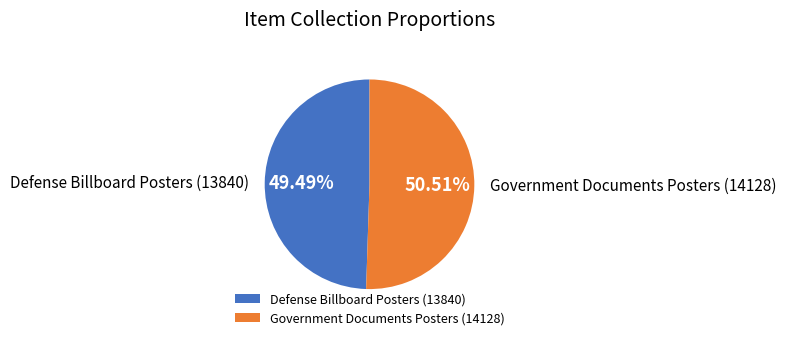

Which slice is the smallest?

Defense Billboard Posters